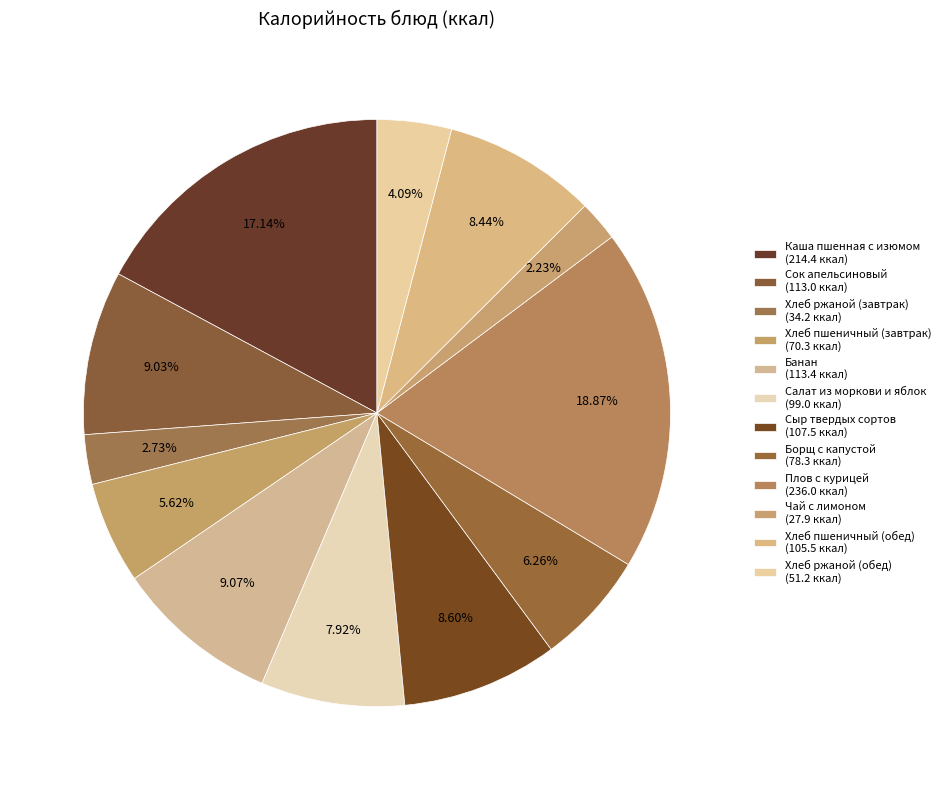

How many slices are in this pie chart?

12